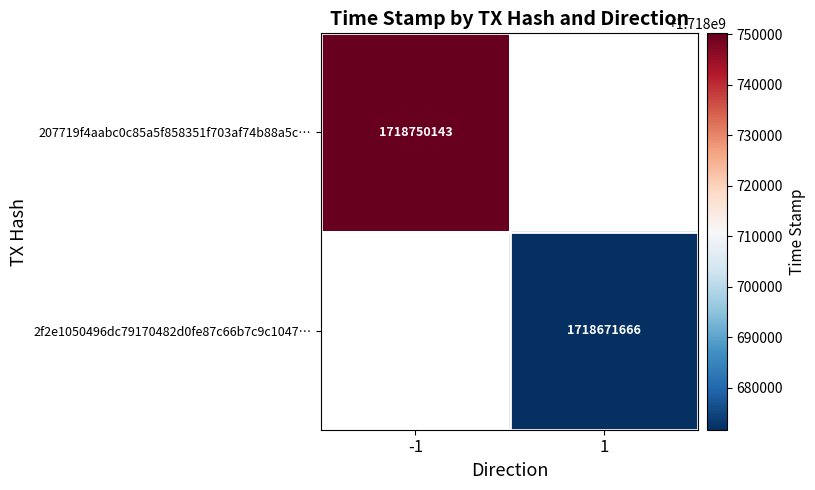

The 207719f4aabc0c85a5f858351f703af74b88a5c… series shows 1718750143 at -1. True or false?

True